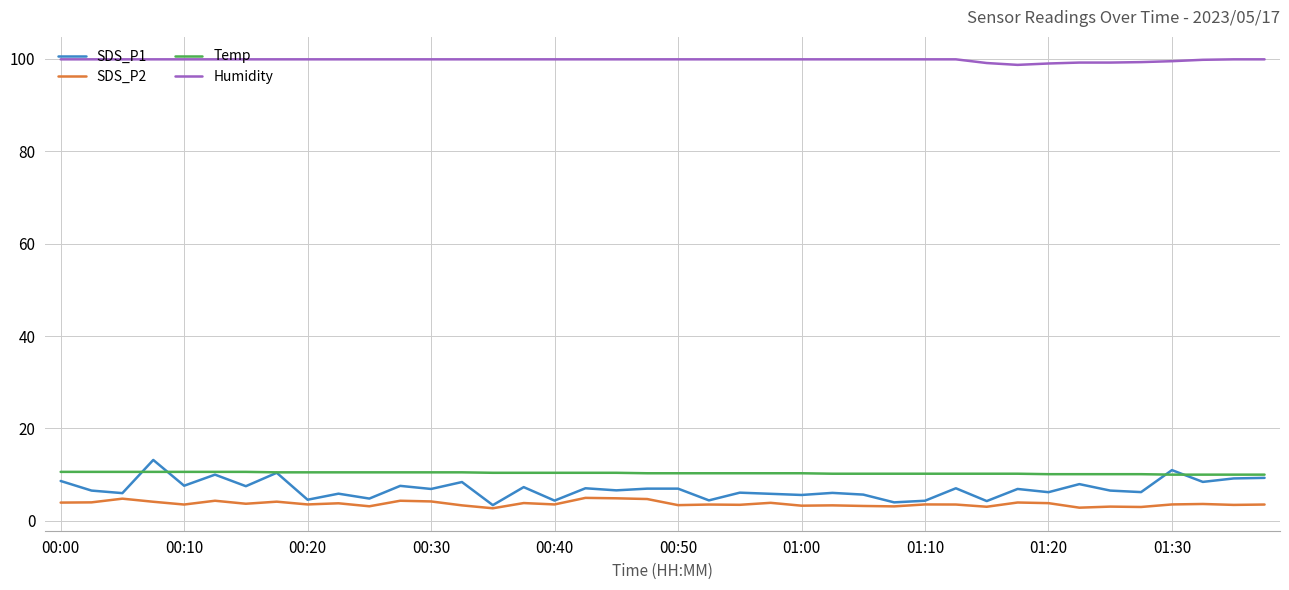

Which series has the largest range (max minus min)?

SDS_P1